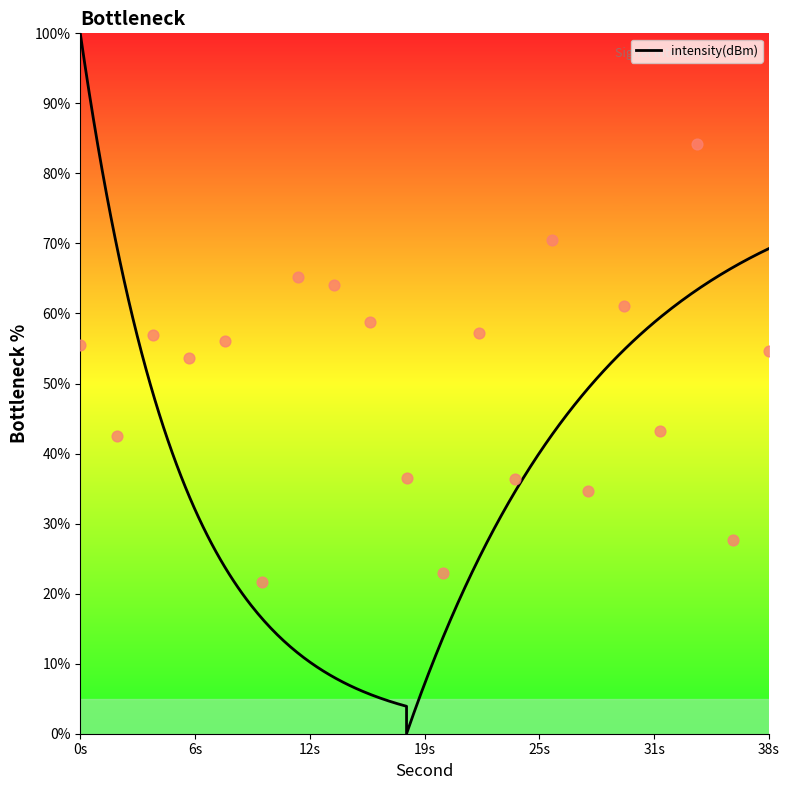

Which has a higher value, 10 or 20?

20